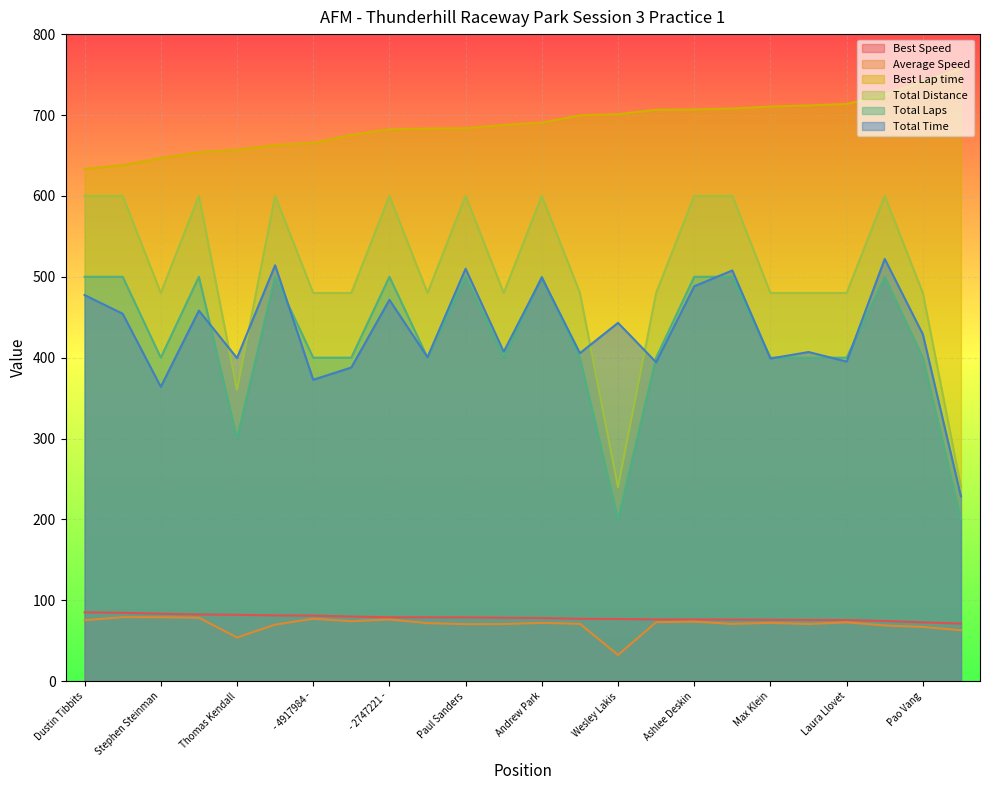

What is the difference between the maximum and minimum values in the Total Time series?

293.6